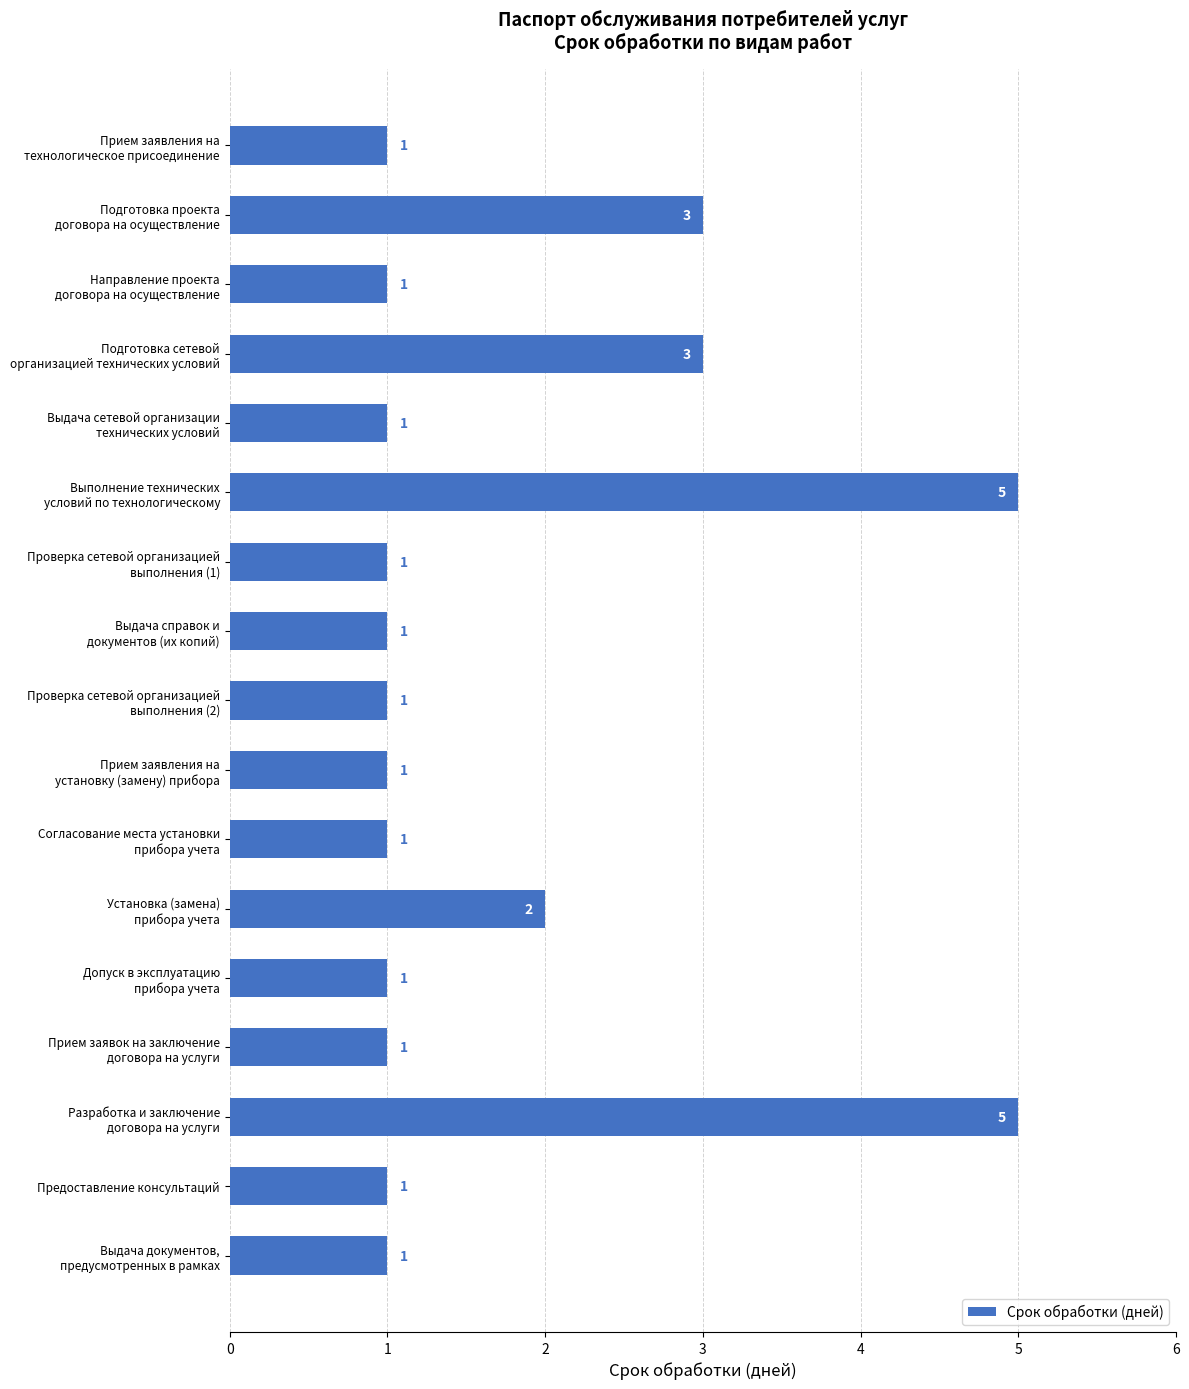

What is the difference between the maximum and minimum values?

4